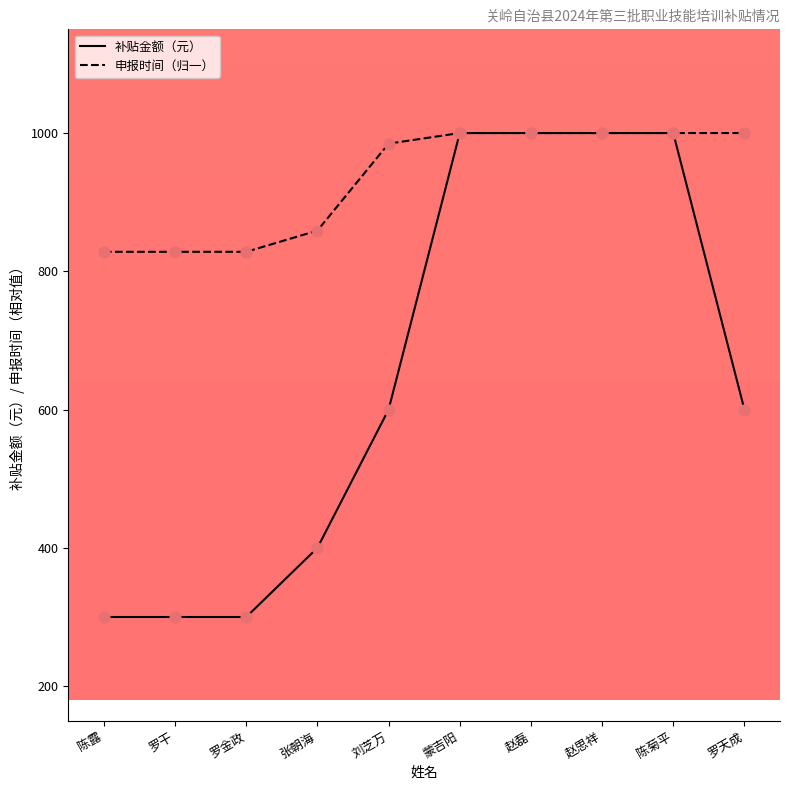

Which series has the largest total across all categories?

申报时间（归一）